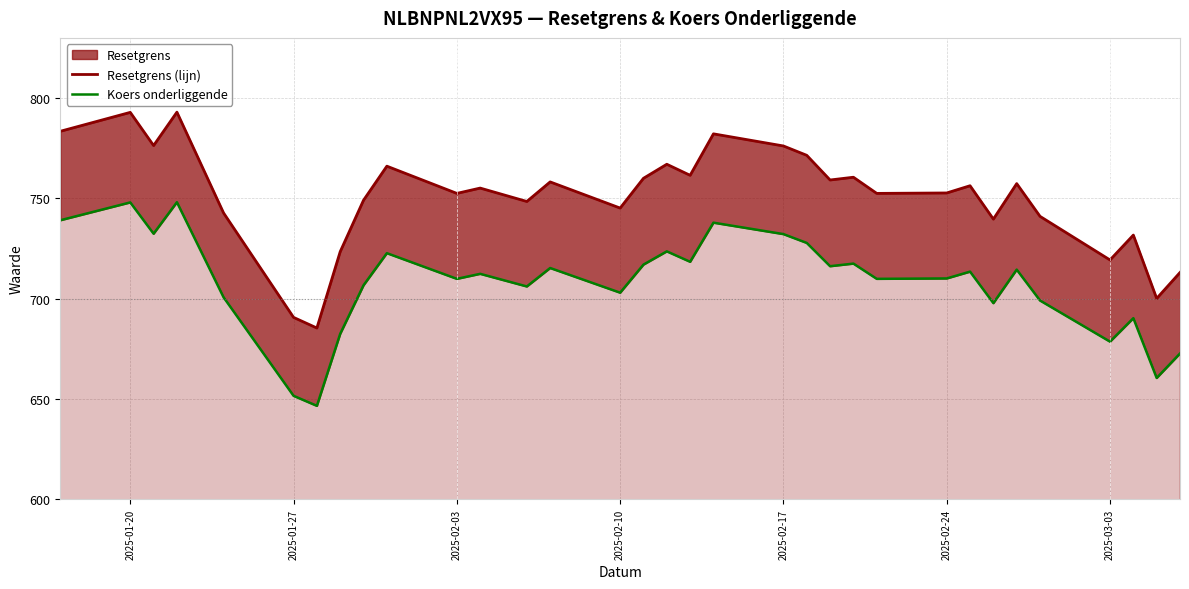

True or false: Resetgrens (lijn) and Koers onderliggende cross at least once.

False